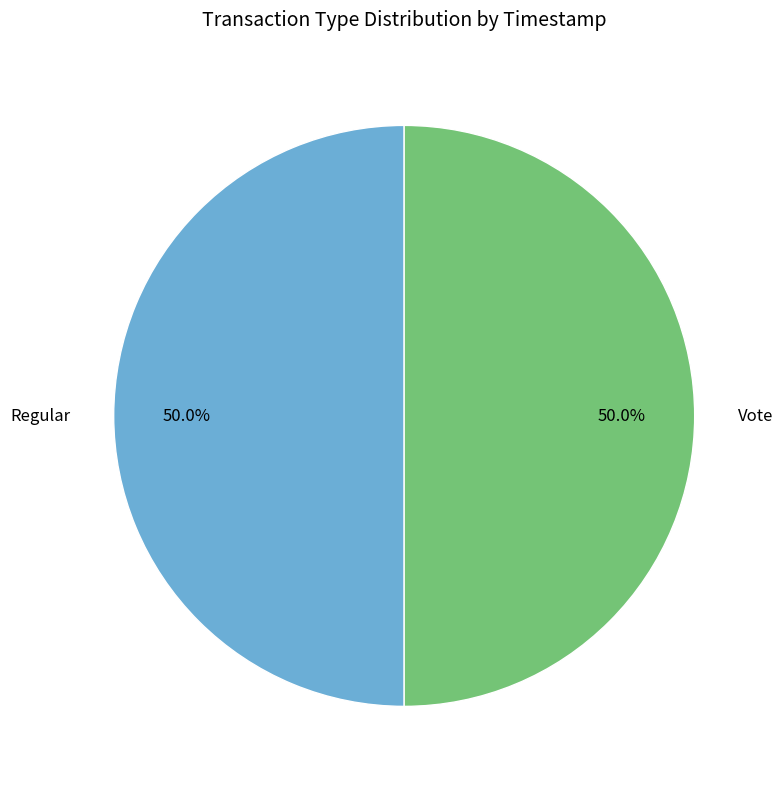

Combined, what portion of the pie is Regular and Vote?

100.0%